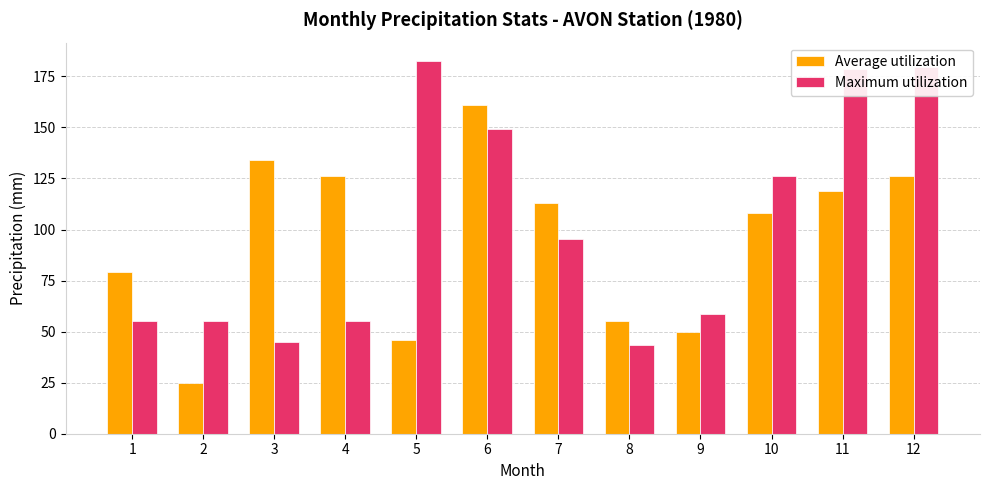

What is the spread (max minus min) of values at 12?

53.6